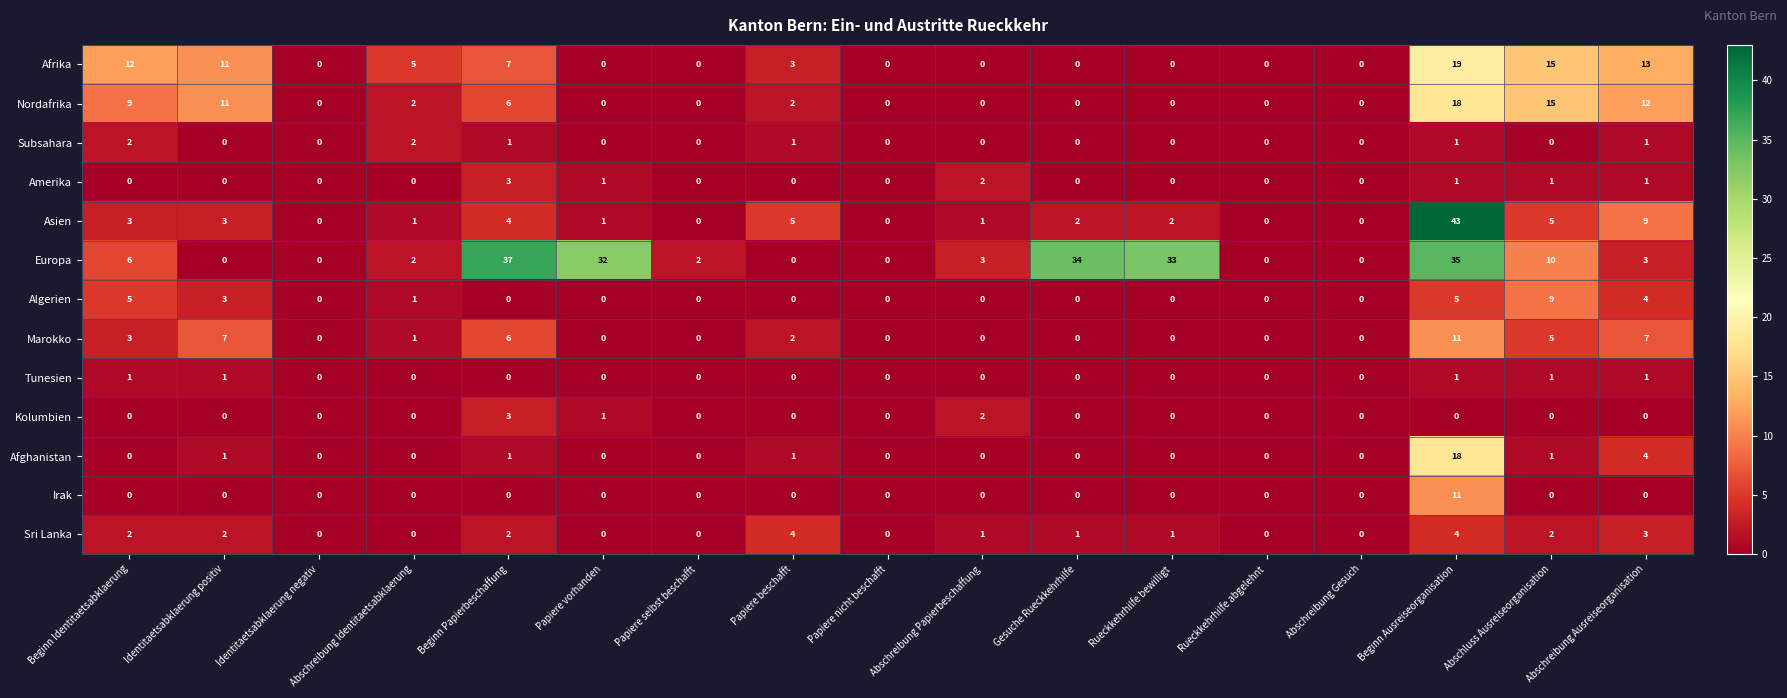

The value of Europa at Papiere vorhanden is 32. True or false?

True